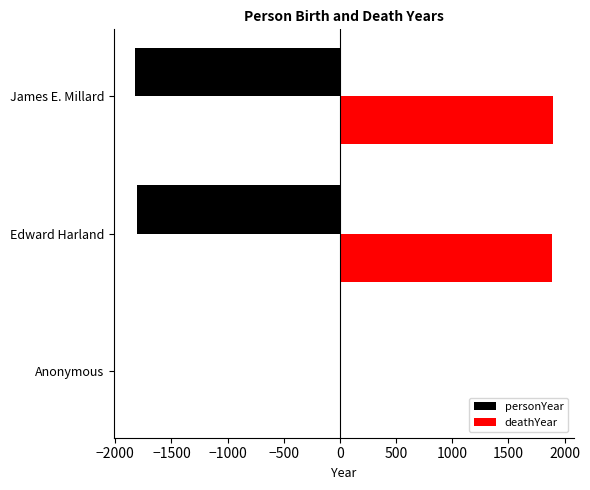

Is it true that deathYear equals 0 at Anonymous?

True